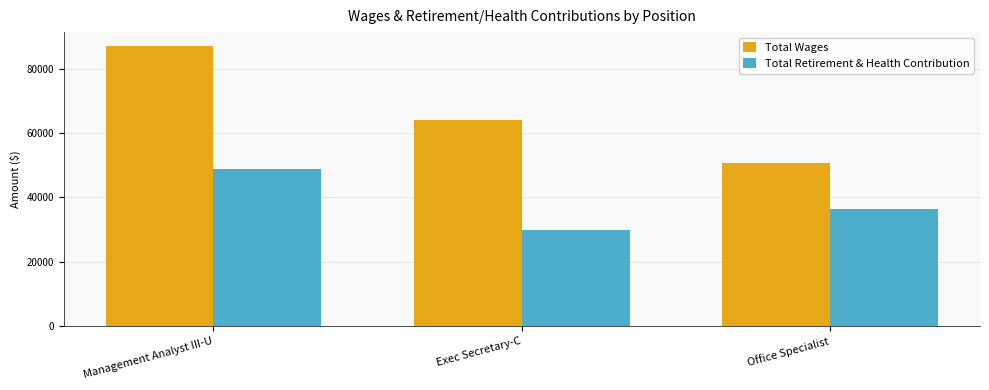

The Total Wages series shows 84255 at Office Specialist. True or false?

False